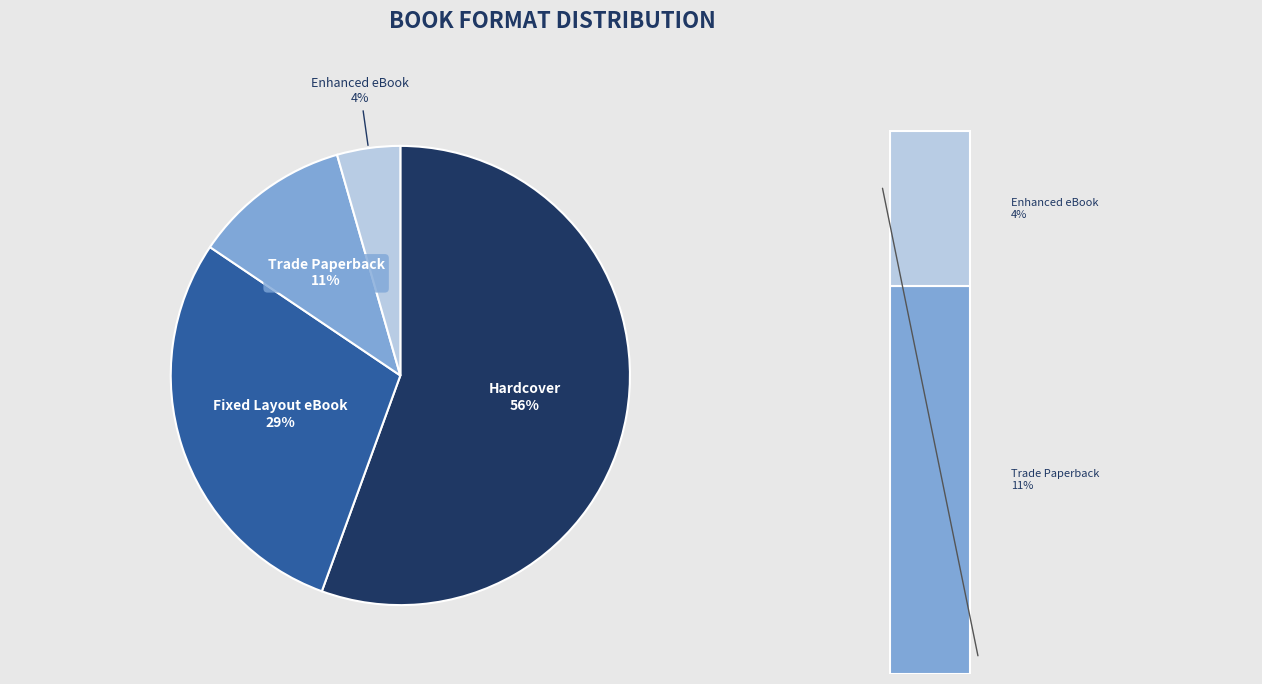

Rank the categories by value from lowest to highest.

Enhanced eBook, Trade Paperback, Fixed Layout eBook, Hardcover